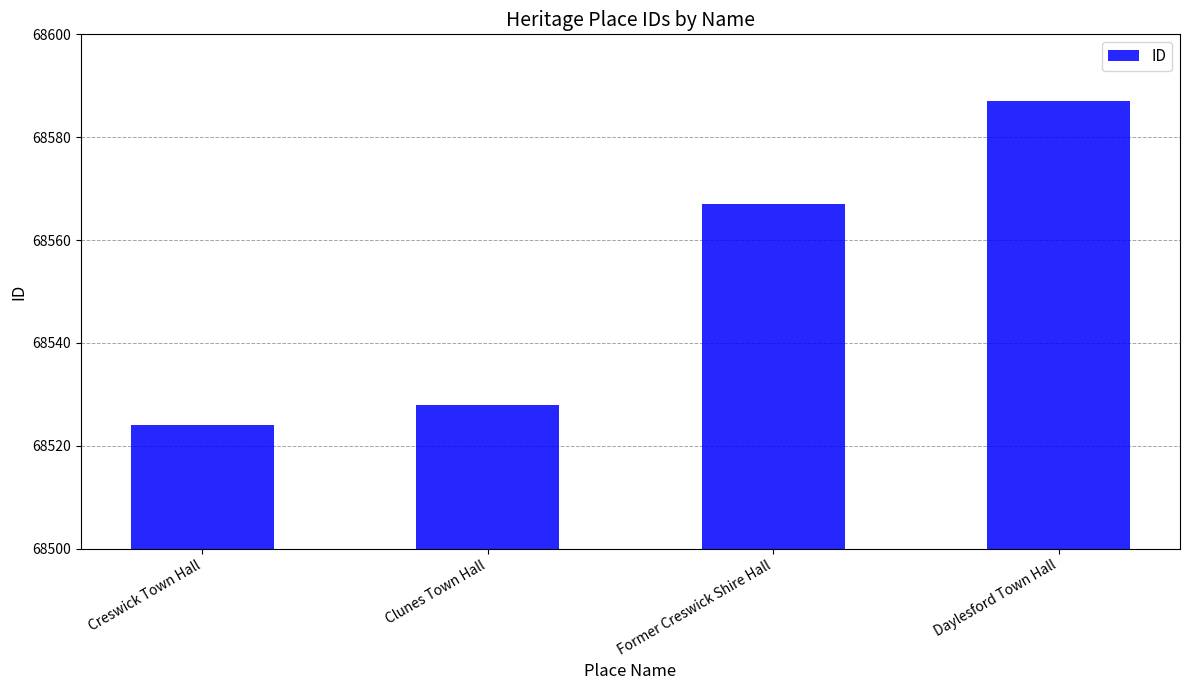

The chart shows a value of 68524 at Creswick Town Hall. True or false?

True